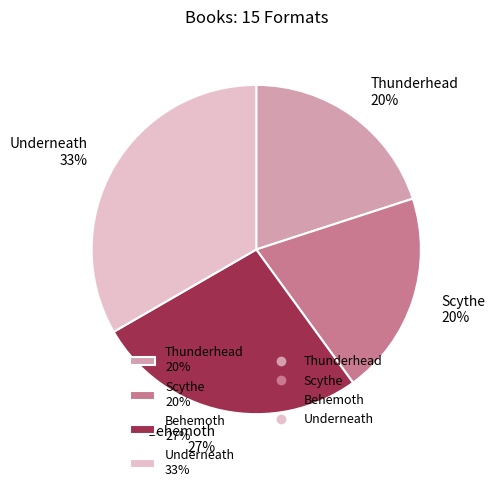

Combined, do Thunderhead and Scythe account for over 50%?

No